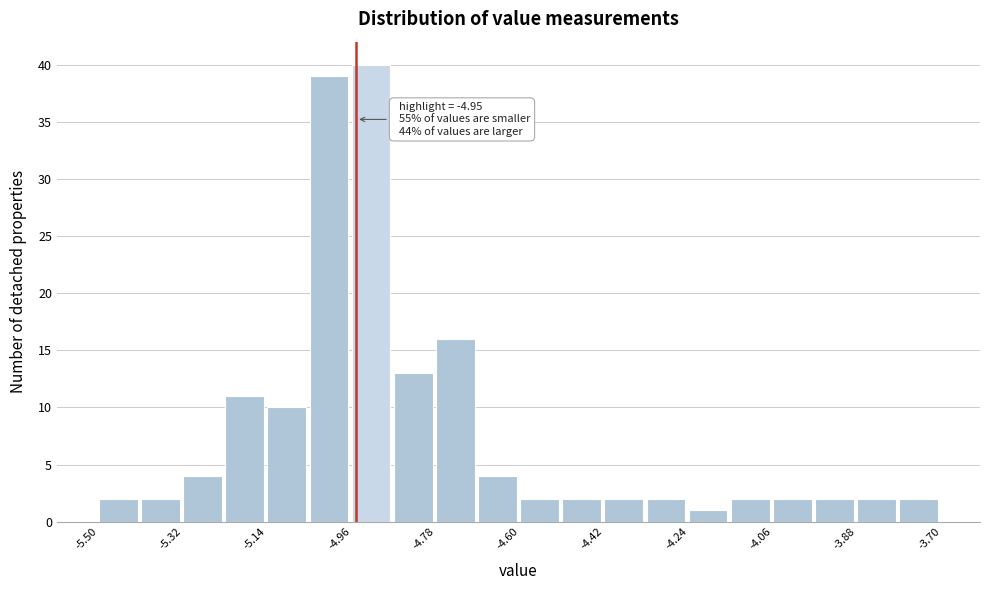

Which range on the x-axis has the tallest bar?

-4.96 to -4.87